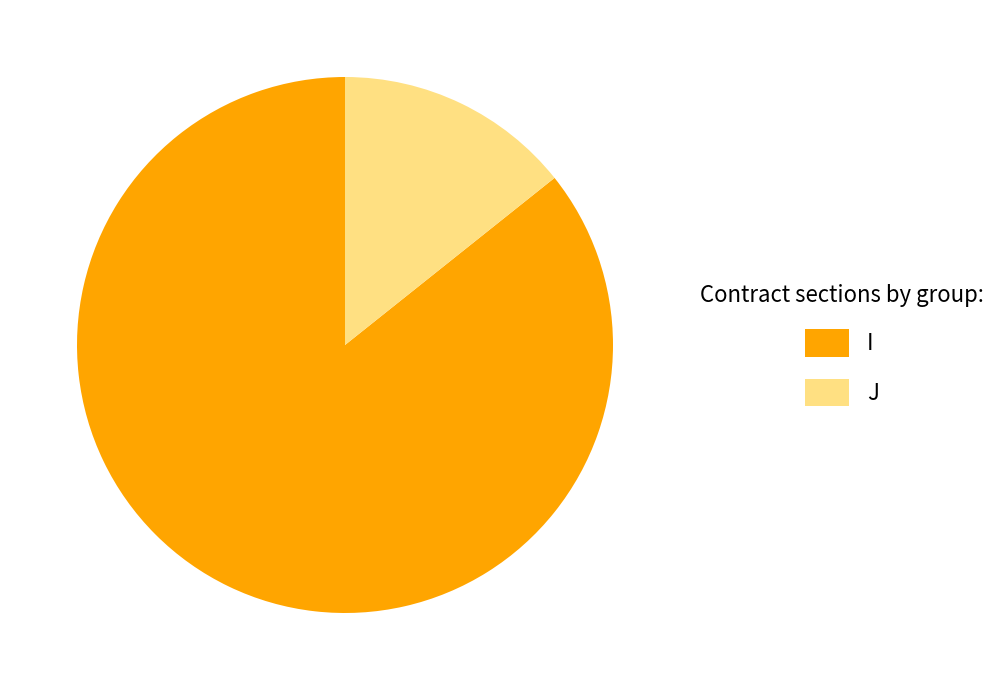

The J slice represents 7% of the pie. True or false?

False